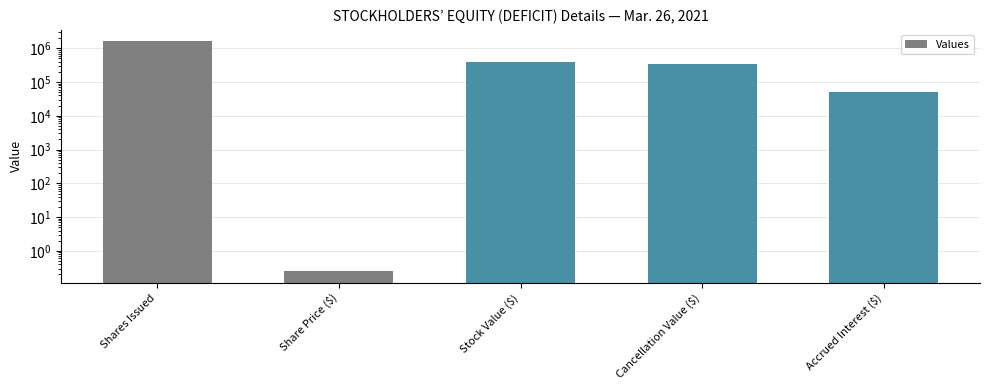

How many data points are less than 349442?

2